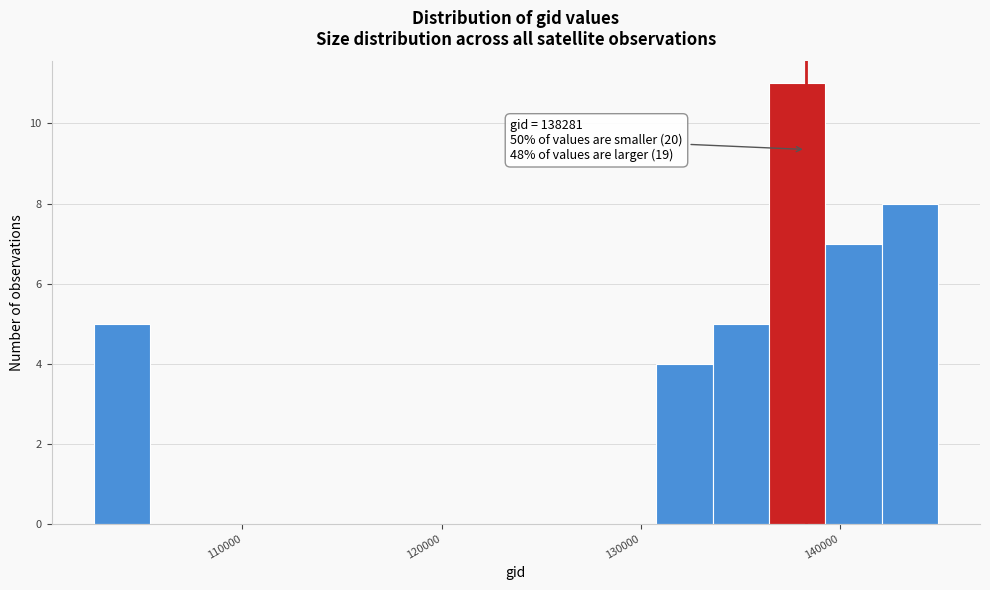

Read against the x-axis, roughly where is the centre of the tallest bar?

138000